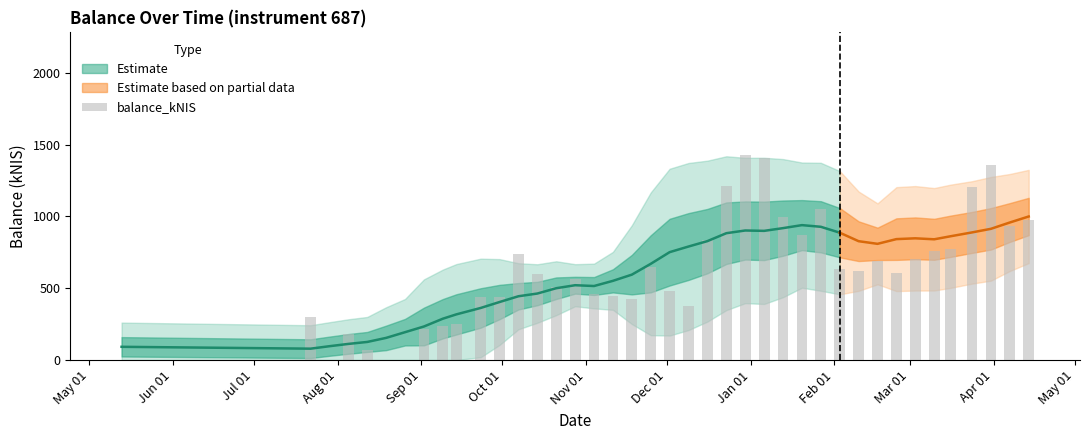

What is the average value?

610.2